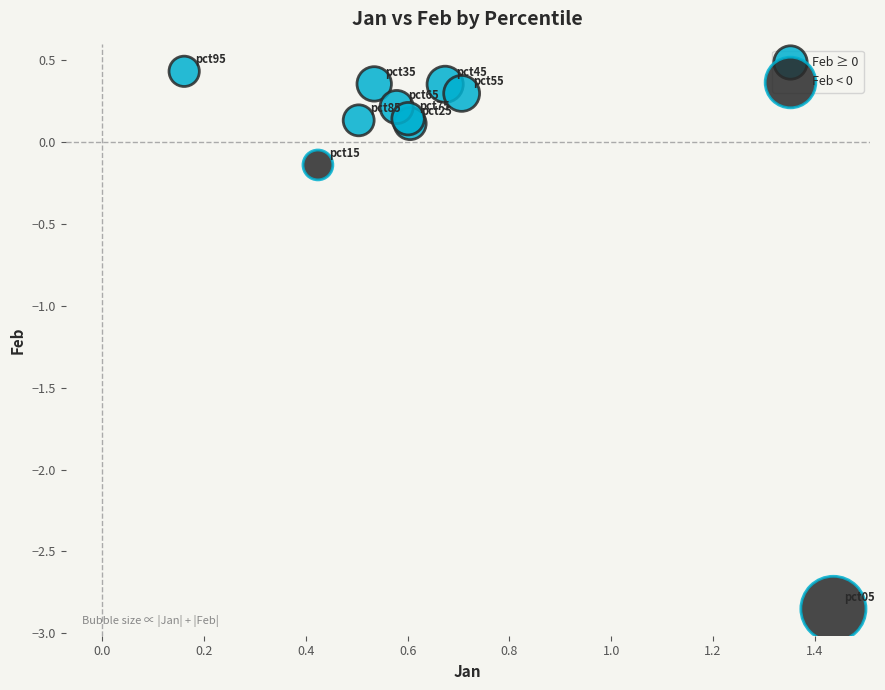

What are all the series names shown in the legend?

Feb ≥ 0, Feb < 0